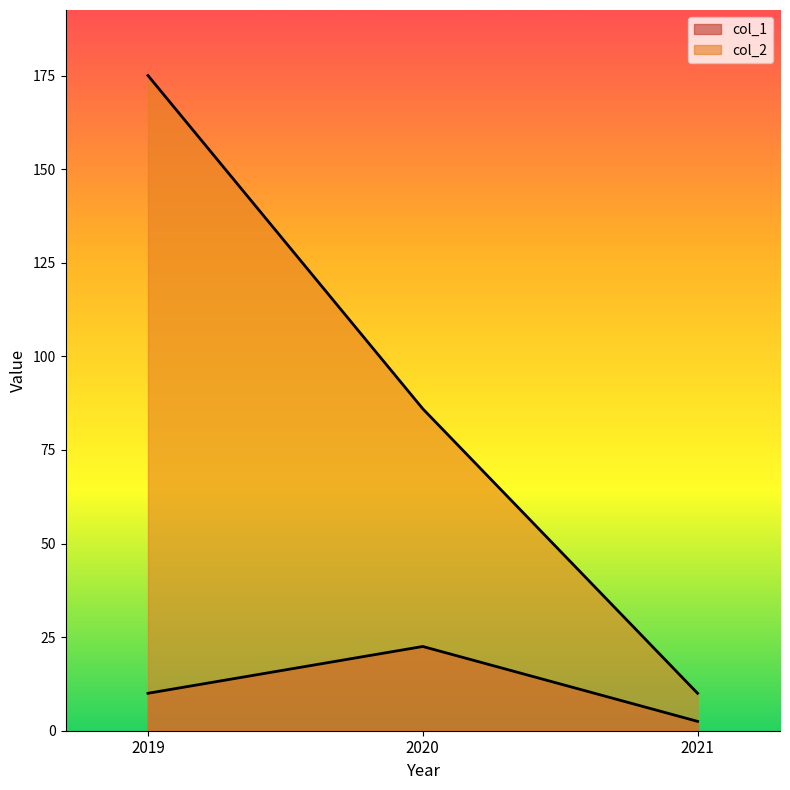

What is the sum of all col_1 values?

35.0